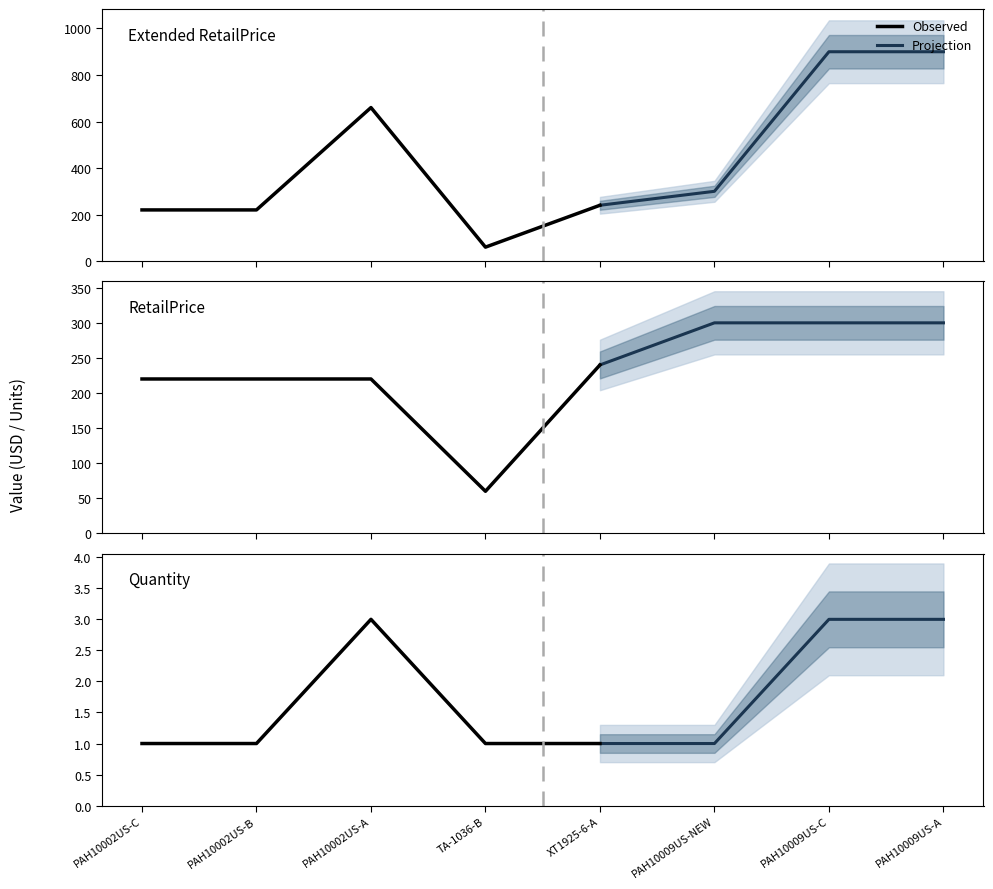

True or false: RetailPrice and Quantity intersect in this chart.

False